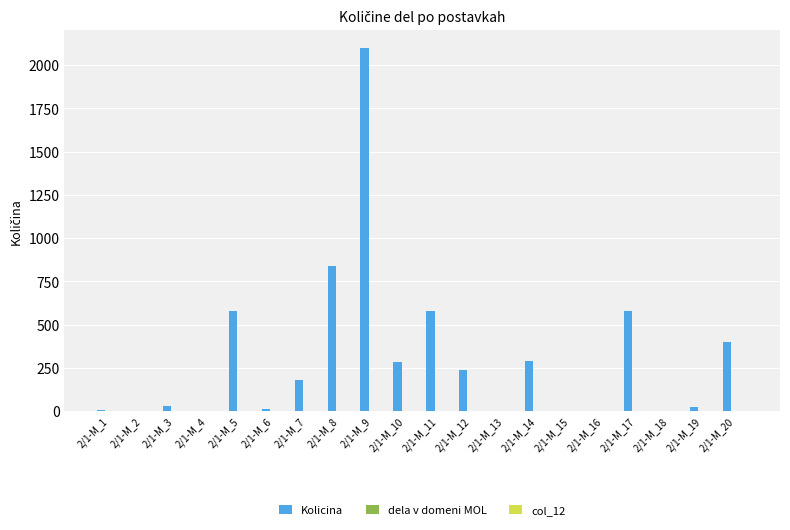

Which series changed the most between 2/1-M_4 and 2/1-M_11?

Kolicina